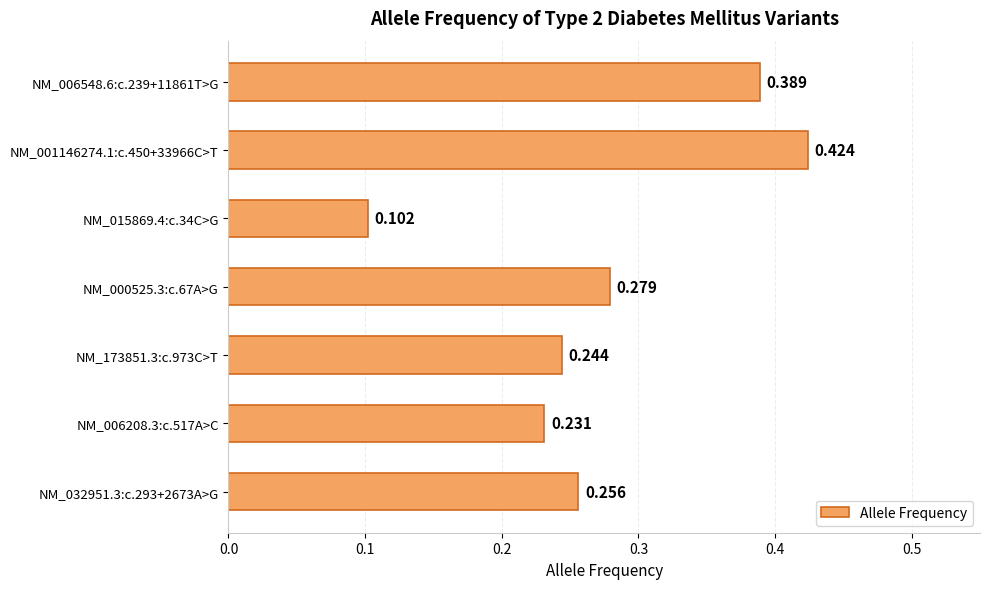

Which label corresponds to the largest value in the chart?

NM_001146274.1:c.450+33966C>T